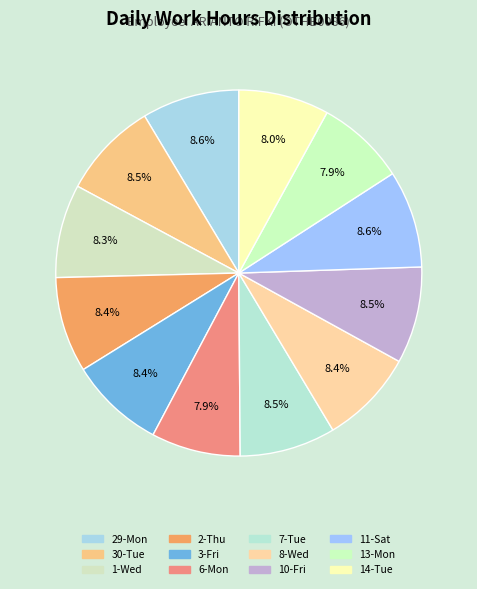

What is the largest slice in the pie chart?

29-Mon